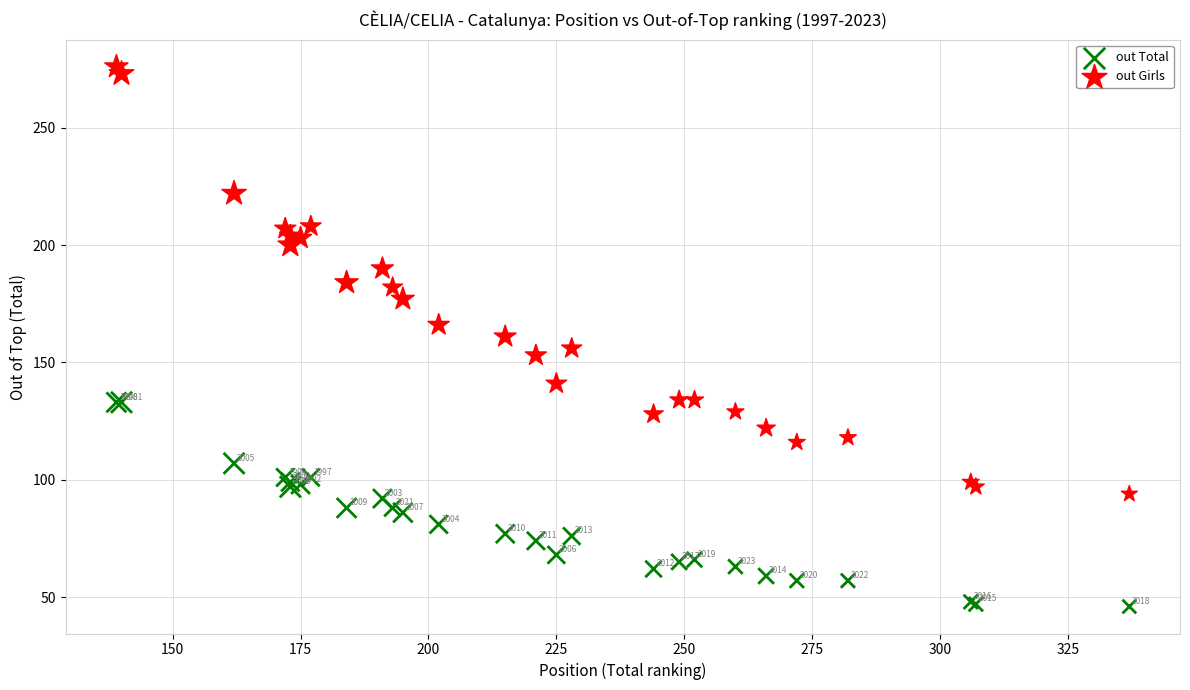

In the out Girls series, what Y value is closest to 185?

184